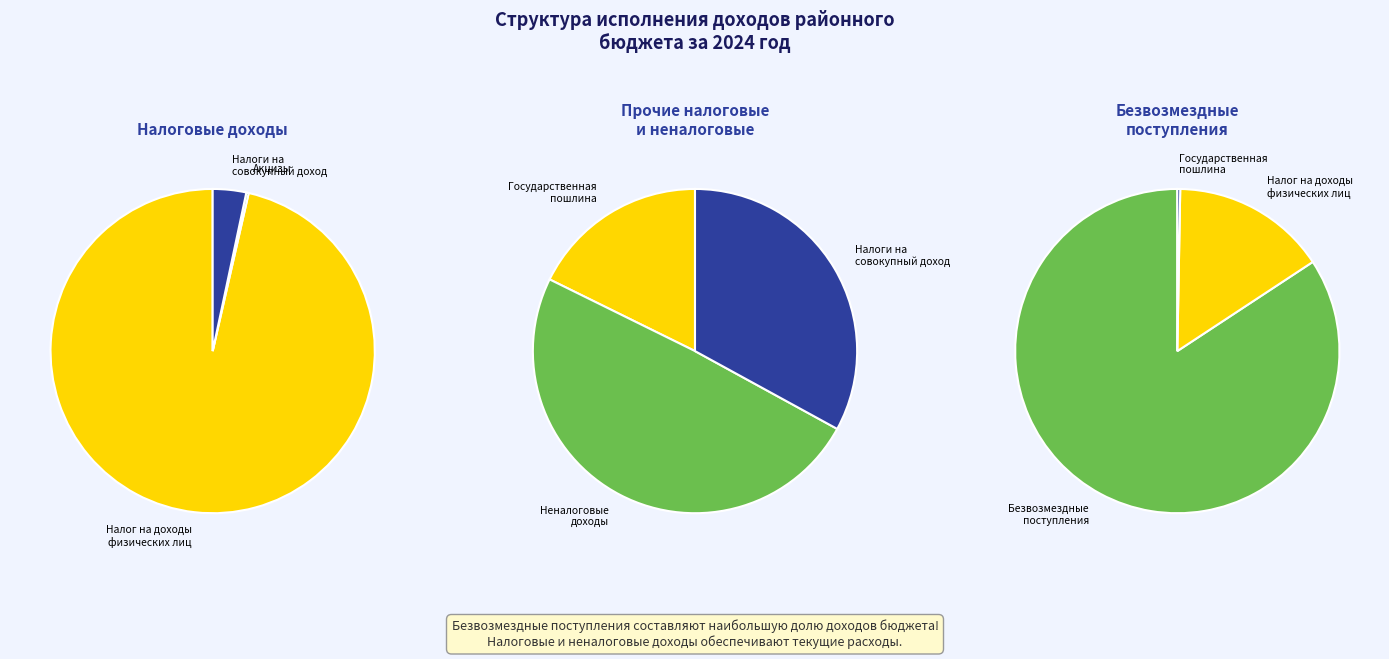

What percentage do Государственная
пошлина and Безвозмездные
поступления together represent?

83.4%